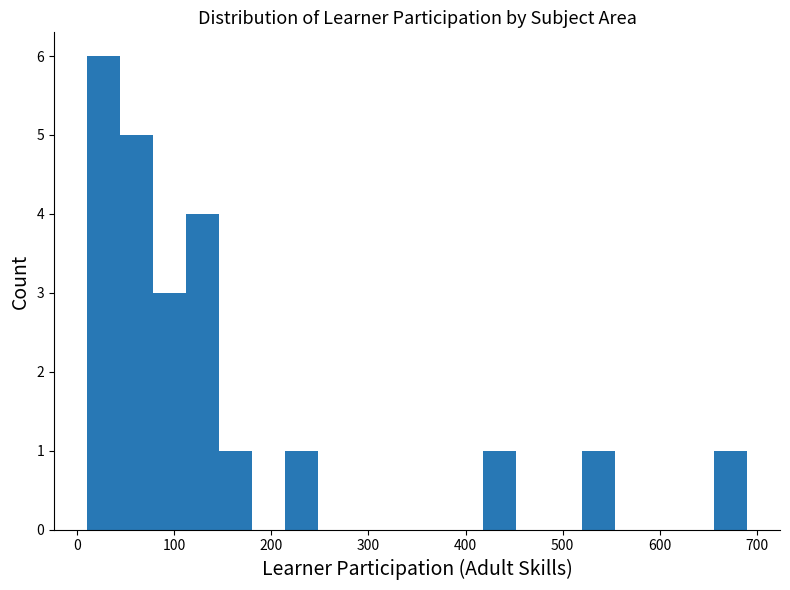

Around what value on the x-axis is the tallest bar? Give the approximate position of its centre, as read against the axis.

30